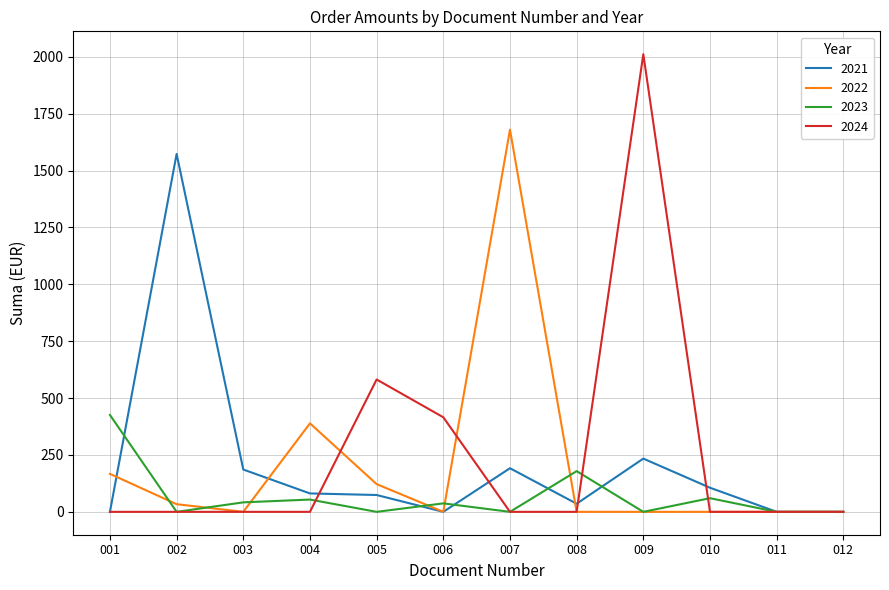

Count the number of categories in the chart.

12